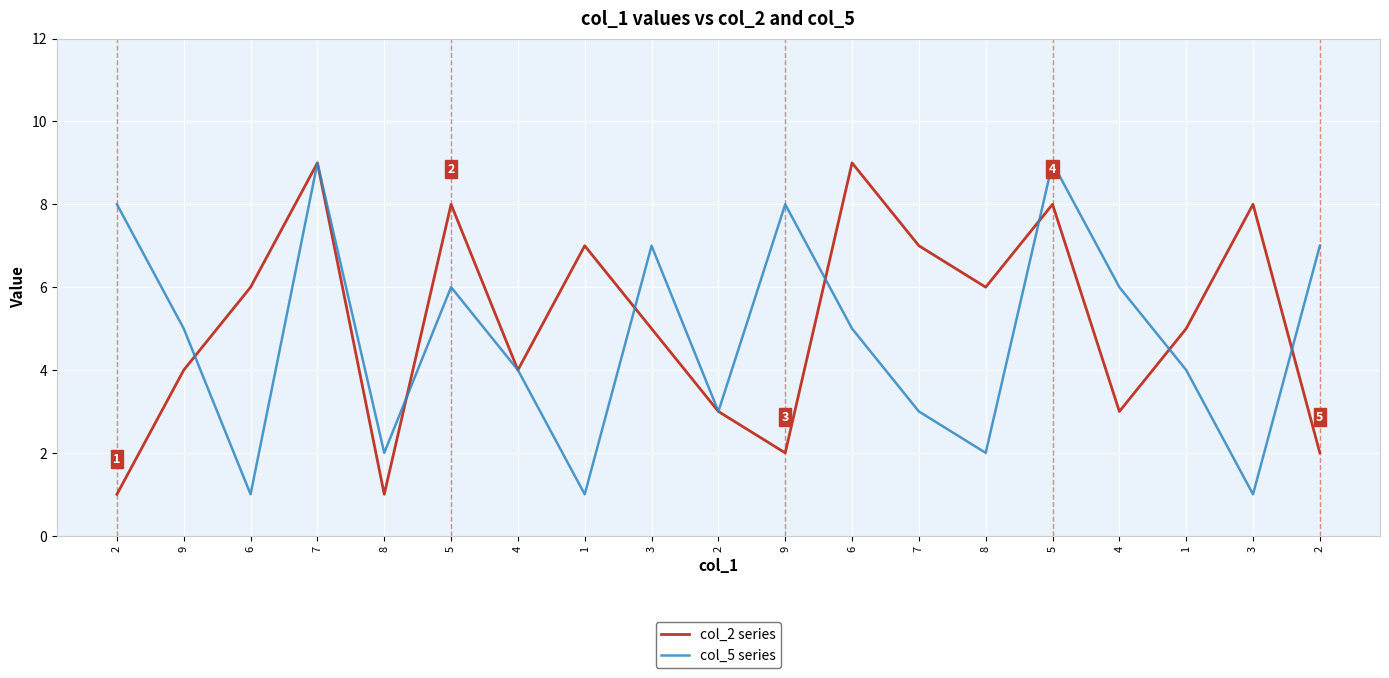

Rank the categories by col_2 series value from lowest to highest.

2, 8, 9, 2, 2, 4, 9, 4, 3, 1, 6, 8, 1, 7, 5, 5, 3, 7, 6